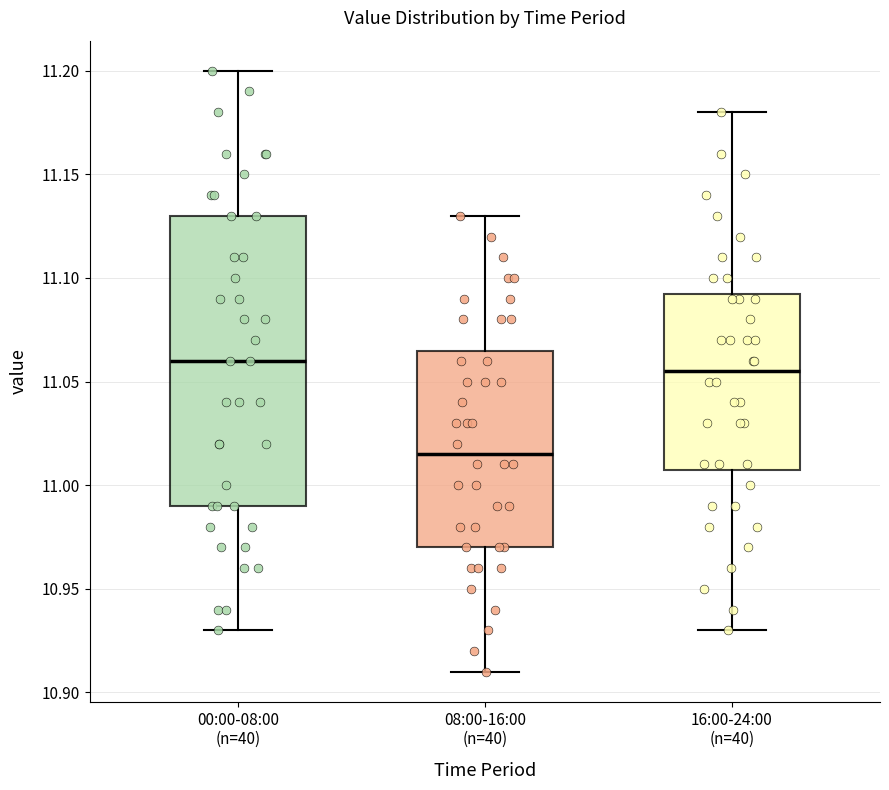

Which box has the lowest median line?

08:00-16:00 (n=40)